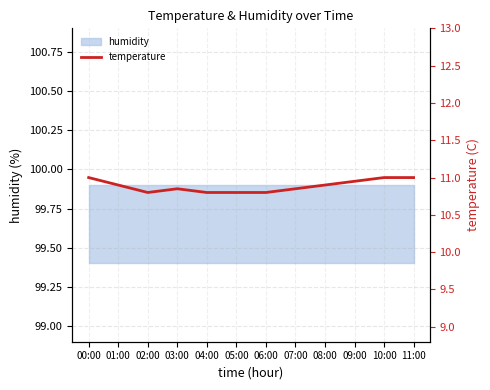

Reading left to right, what are all the values shown in this chart?

11.0	10.9	10.8	10.8	10.8	10.8	10.8	10.8	10.9	10.9	11.0	11.0